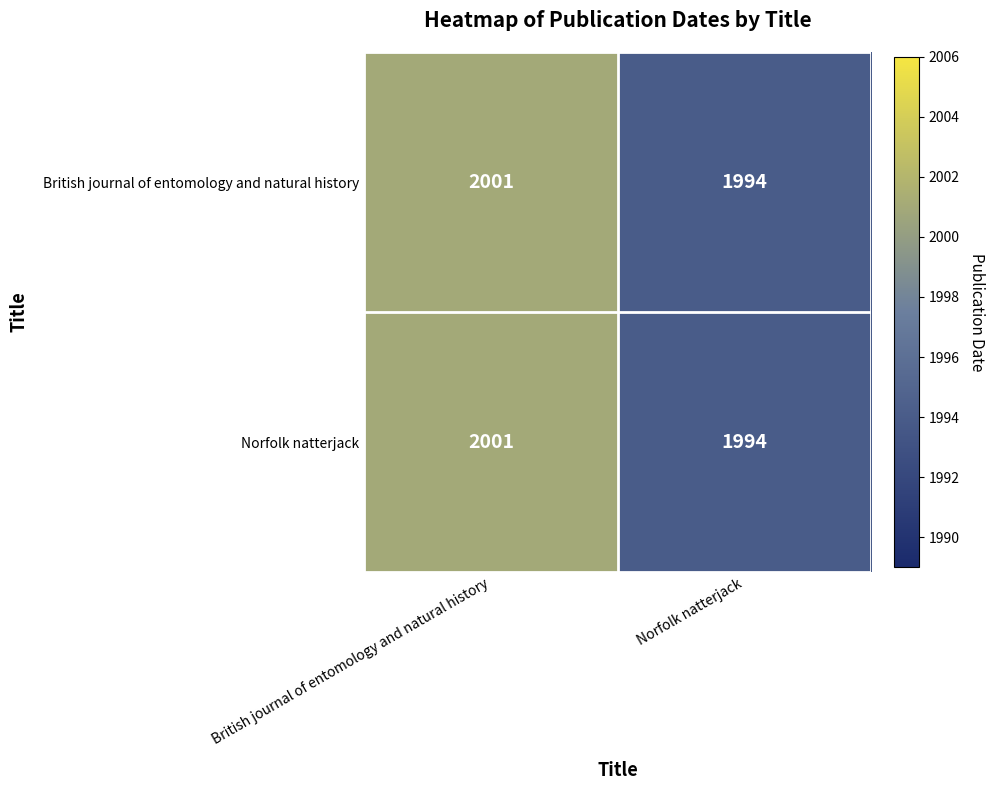

At which category is the sum across all series the highest?

British journal of entomology and natural history